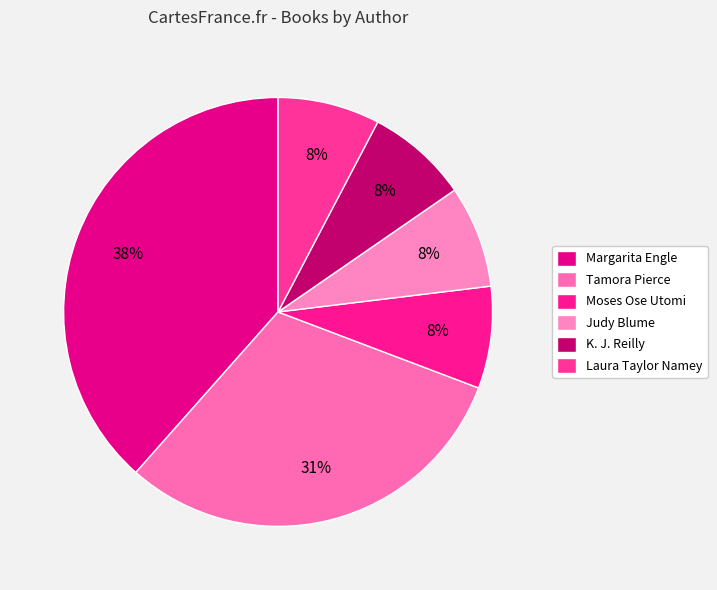

To the nearest percent, what portion does Tamora Pierce represent?

31%